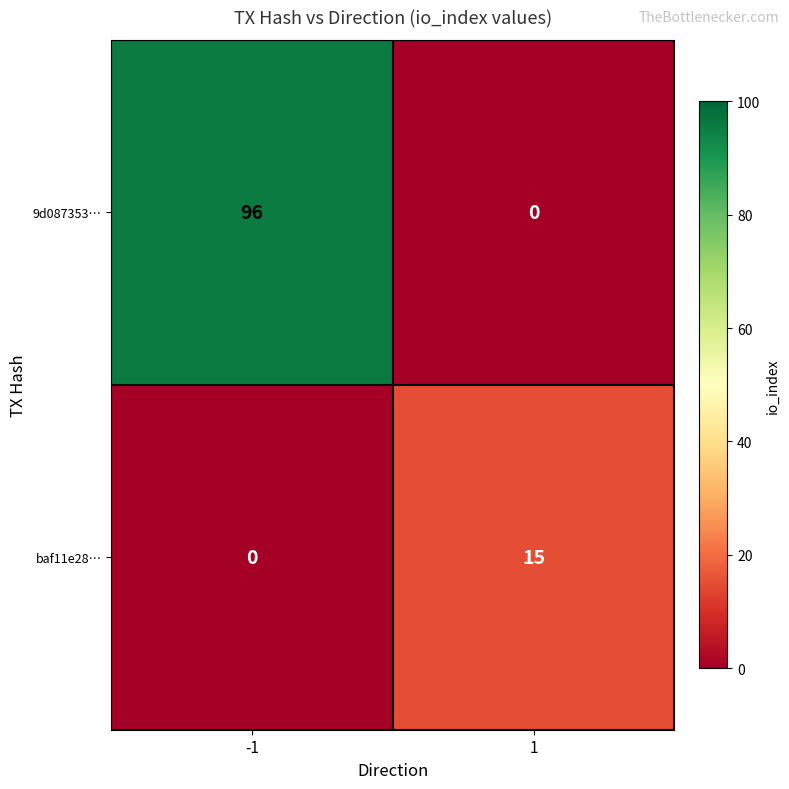

The value of 9d087353… at -1 is 30. True or false?

False